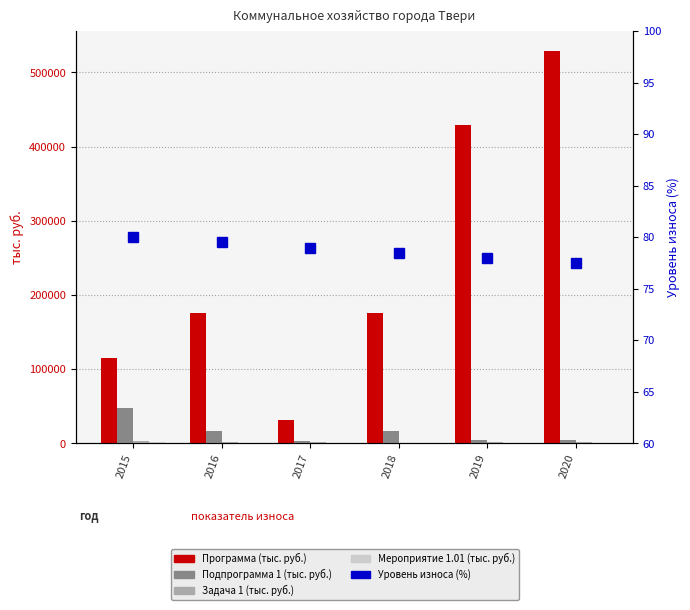

Reading left to right, extract all data points from this chart.

Программа (тыс. руб.): 2015=114669.8	2016=175513.6	2017=31079.6	2018=176070.5	2019=428964.3	2020=529360.3
Подпрограмма 1 (тыс. руб.): 2015=48317.9	2016=16469.1	2017=3209.3	2018=16479.9	2019=4576.8	2020=4709.1
Задача 1 (тыс. руб.): 2015=3439.7	2016=1994.7	2017=2095.2	2018=851.6	2019=1489.8	2020=2006.8
Мероприятие 1.01 (тыс. руб.): 2015=1471.5	2016=1155.2	2017=1177.2	2018=821.6	2019=334.2	2020=972.7
Уровень износа (%): 2015=80.0	2016=79.5	2017=79.0	2018=78.5	2019=78.0	2020=77.5